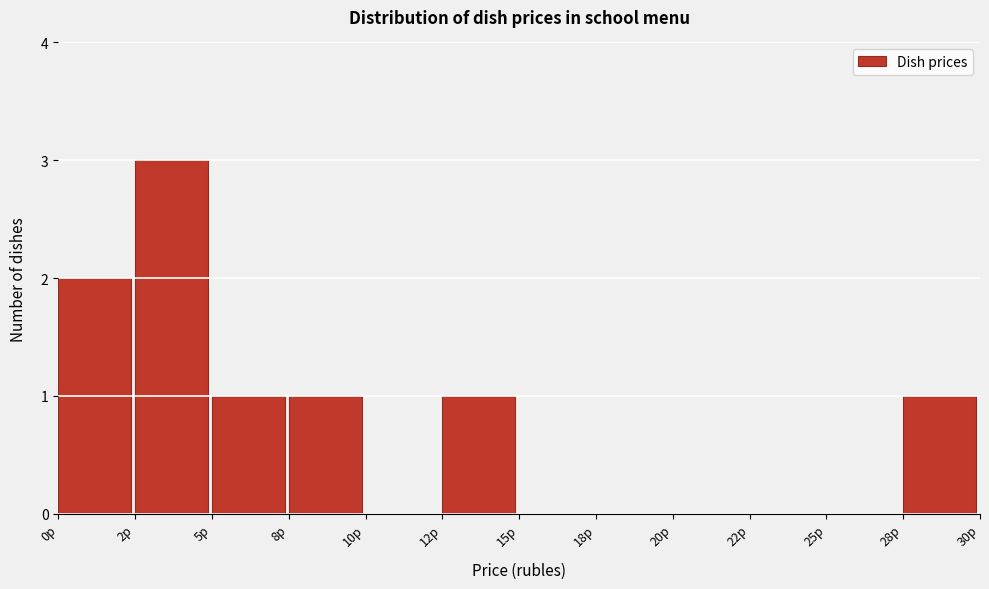

Reading left to right, extract all data points from this chart.

0р=2	2р=3	5р=1	8р=1	10р=0	12р=1	15р=0	18р=0	20р=0	22р=0	25р=0	28р=1